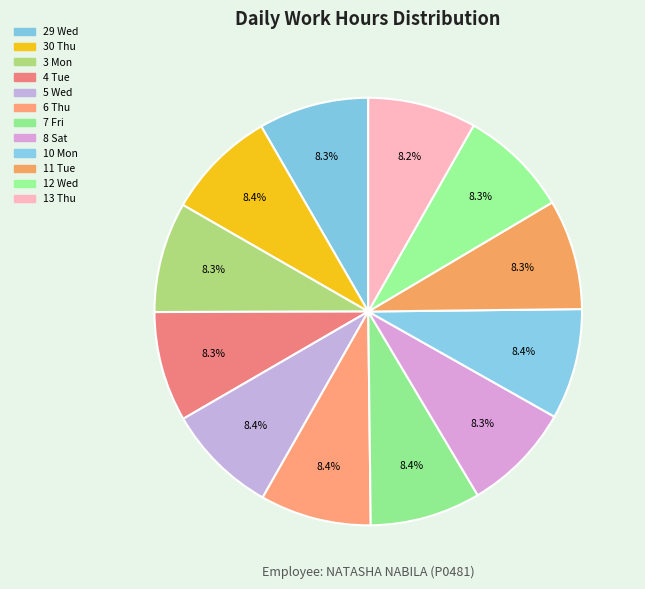

How many segments does this pie chart have?

12